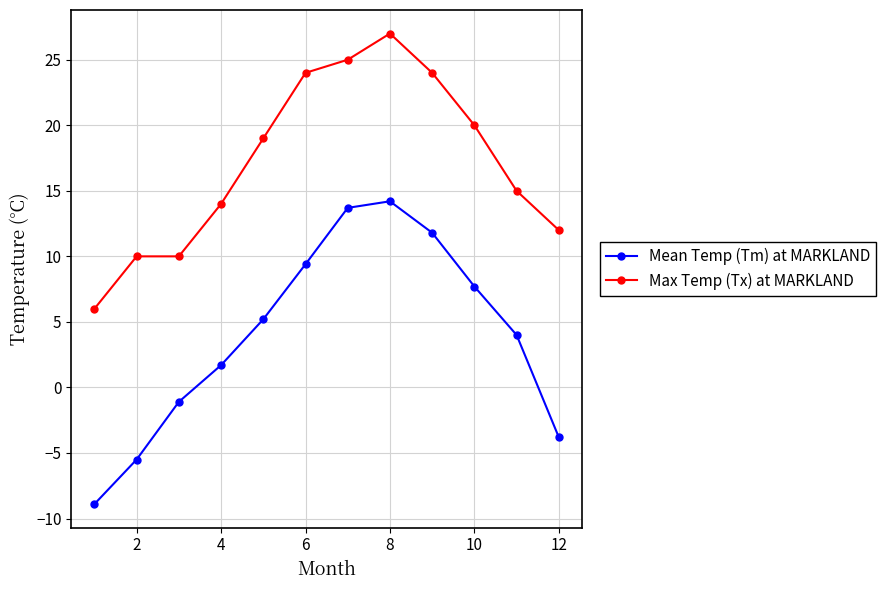

What is the smallest value displayed?

-8.9